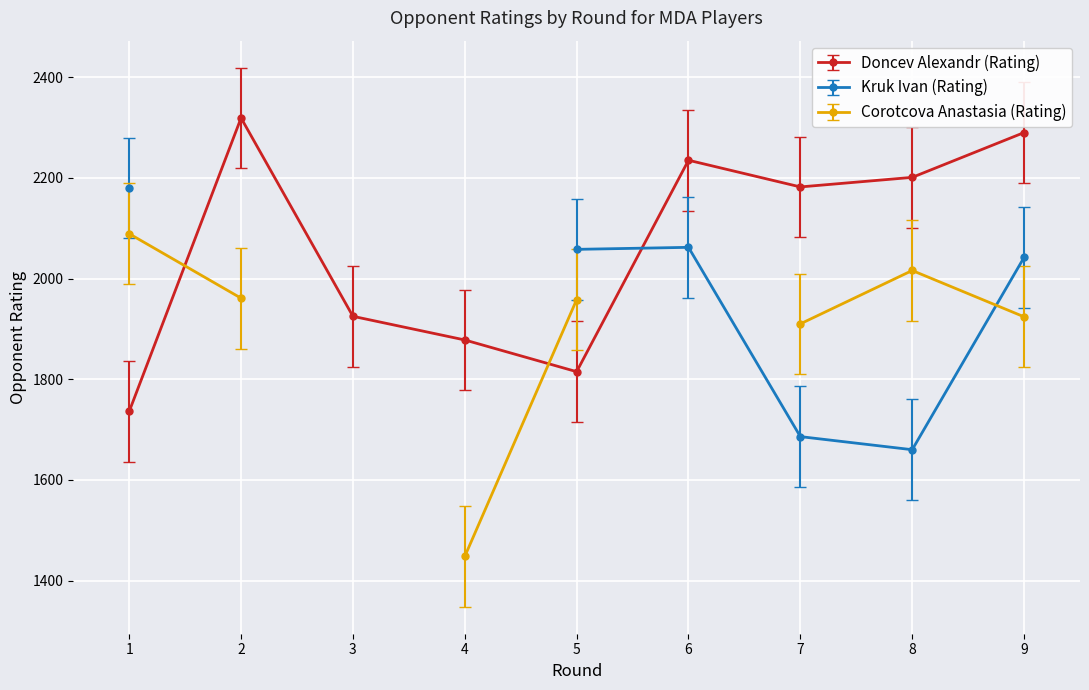

The Kruk Ivan (Rating) series shows -1023 at 2. True or false?

False